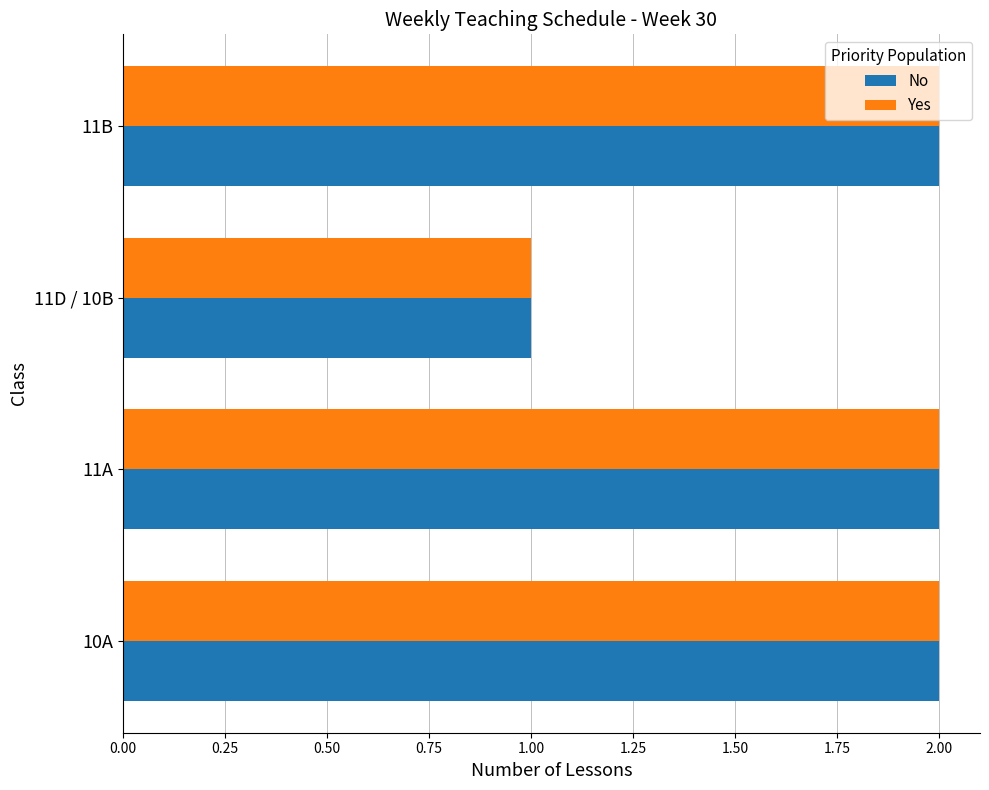

At which label does Yes reach its minimum?

11D / 10B